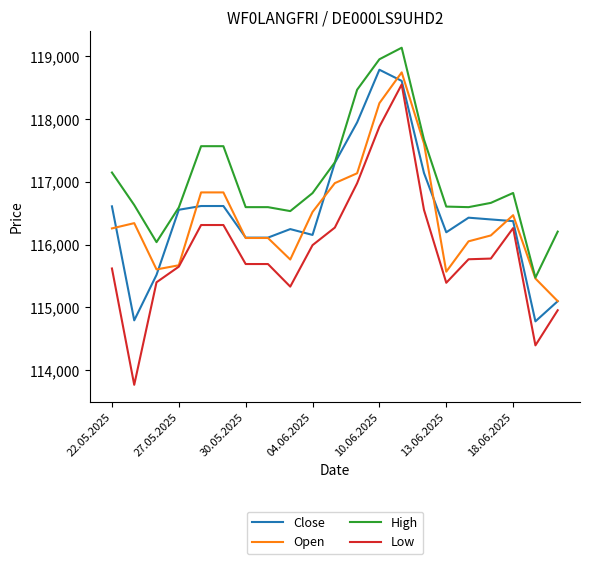

What is the lowest value of the High series?

115472